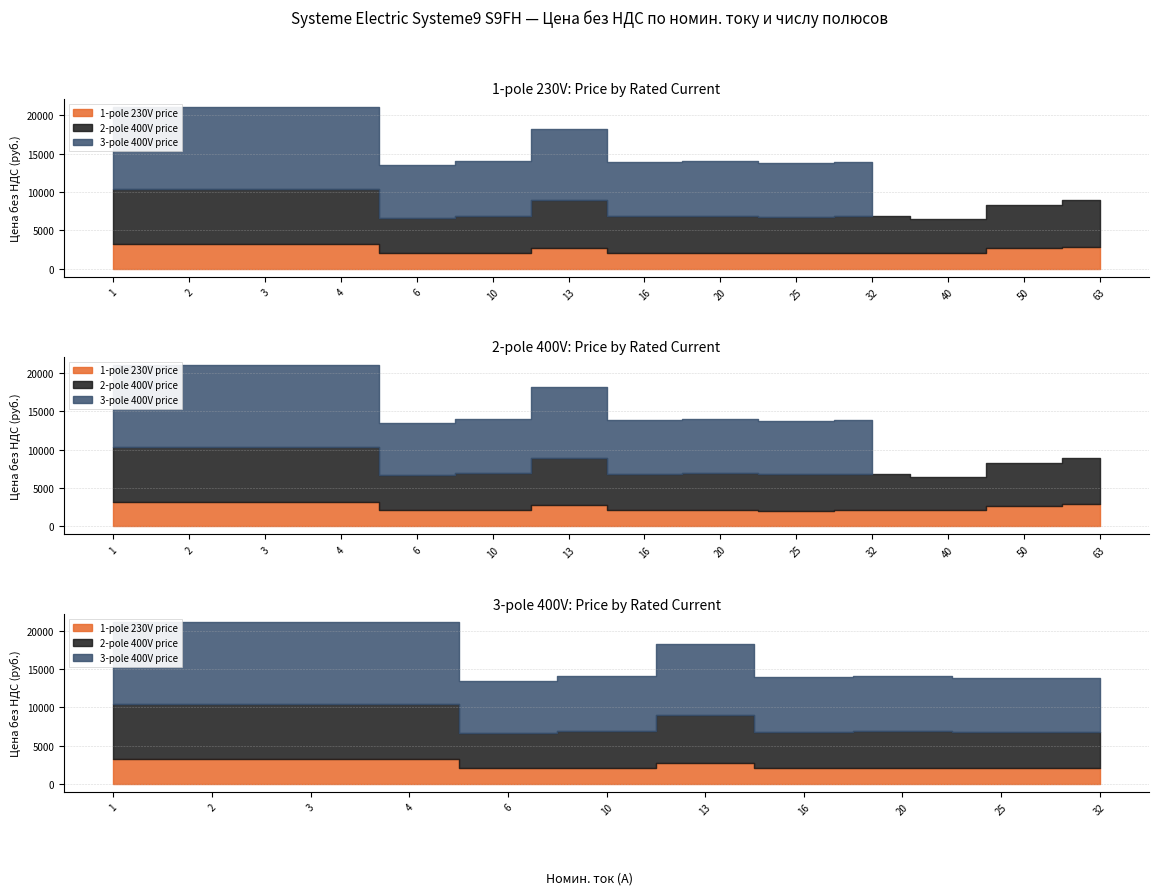

What is the sum of the 1-pole 230V price values at 3 and 63?

6095